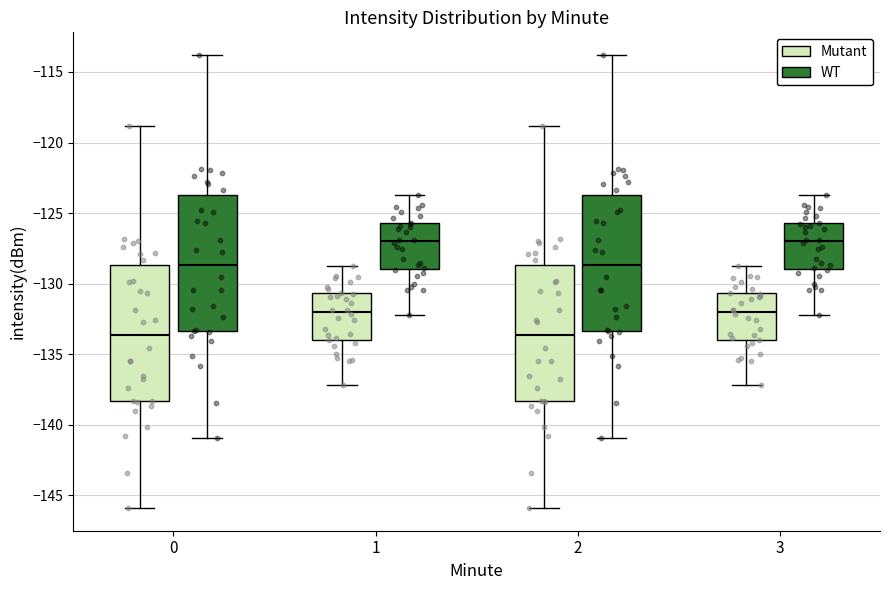

Reading left to right, read every box against the y-axis: the position of its median line, the range the box covers, and the ends of its whiskers. The values are not printed on the chart, so give them approximately, as read against the axis.

0 (Mutant): median -133.5, box -138.5 to -128.5, whiskers -146.0 to -119.0
0 (WT): median -128.5, box -133.5 to -123.5, whiskers -141.0 to -114.0
1 (Mutant): median -132.0, box -134.0 to -130.5, whiskers -137.0 to -128.5
1 (WT): median -127.0, box -129.0 to -125.5, whiskers -132.0 to -123.5
2 (Mutant): median -133.5, box -138.5 to -128.5, whiskers -146.0 to -119.0
2 (WT): median -128.5, box -133.5 to -123.5, whiskers -141.0 to -114.0
3 (Mutant): median -132.0, box -134.0 to -130.5, whiskers -137.0 to -128.5
3 (WT): median -127.0, box -129.0 to -125.5, whiskers -132.0 to -123.5